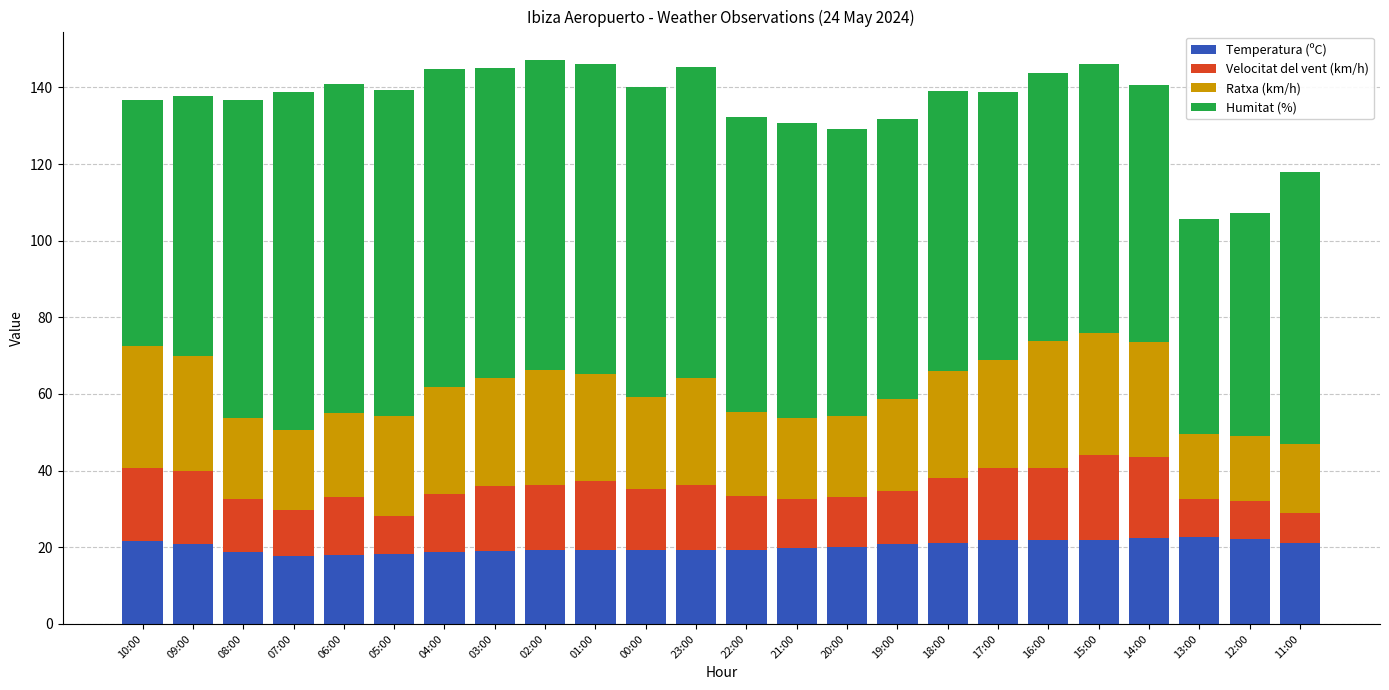

What is the total value across all series at 10:00?

136.6